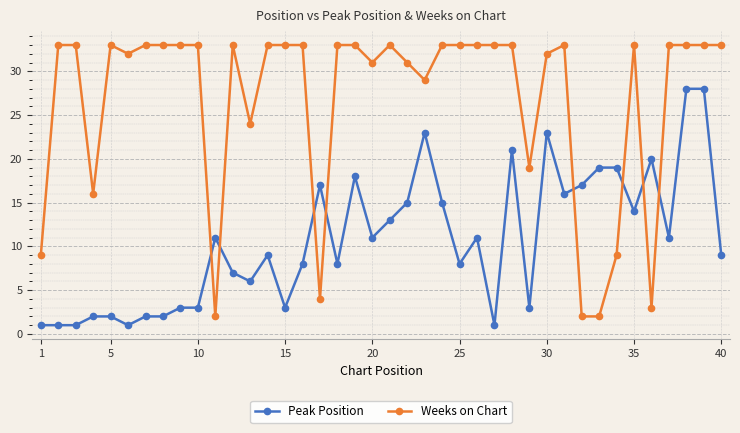

True or false: Weeks on Chart has more than 2 interior local peaks.

True